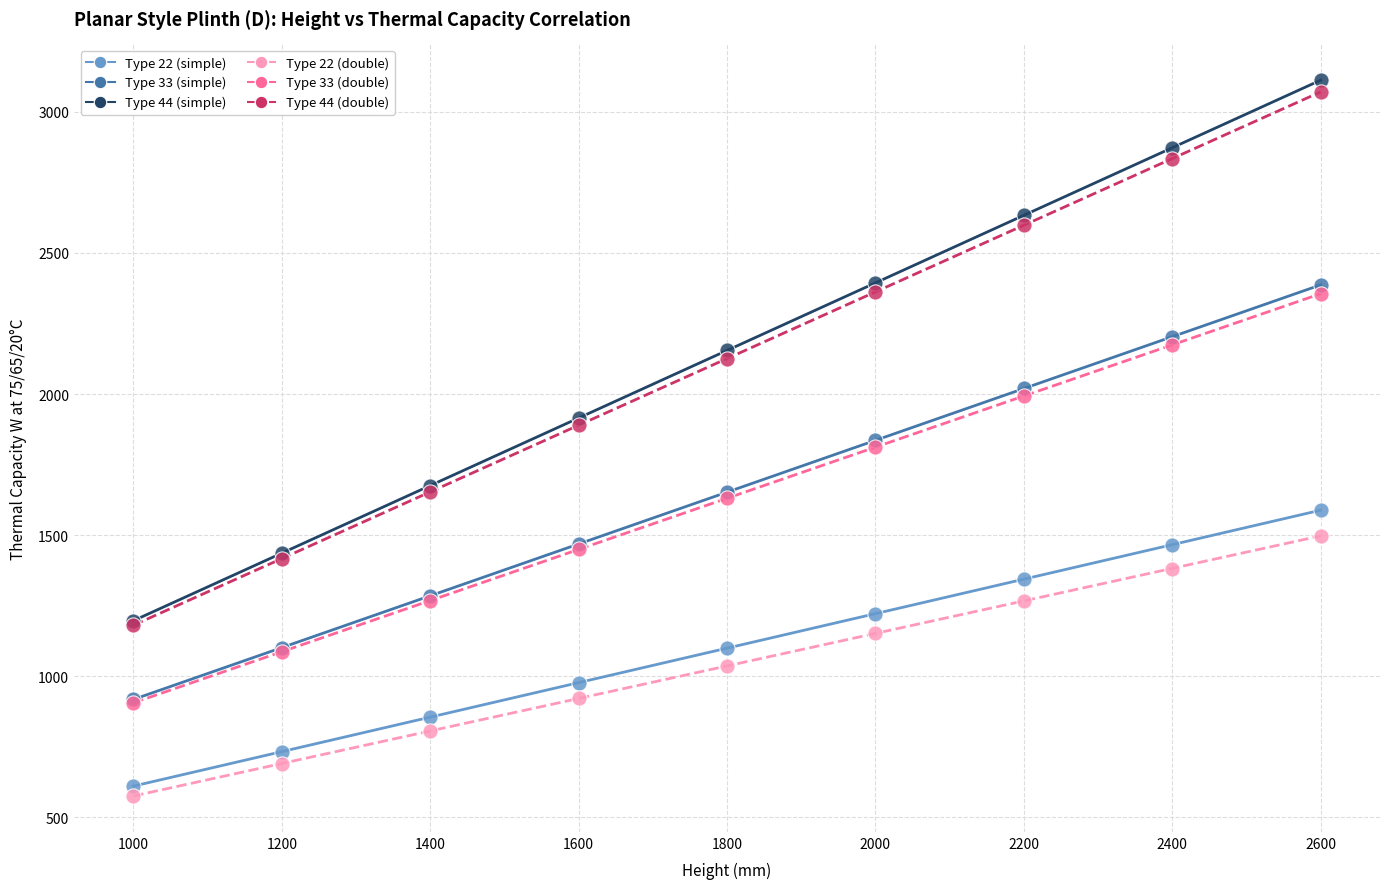

Which series reaches the maximum Y coordinate?

Type 44 (simple)